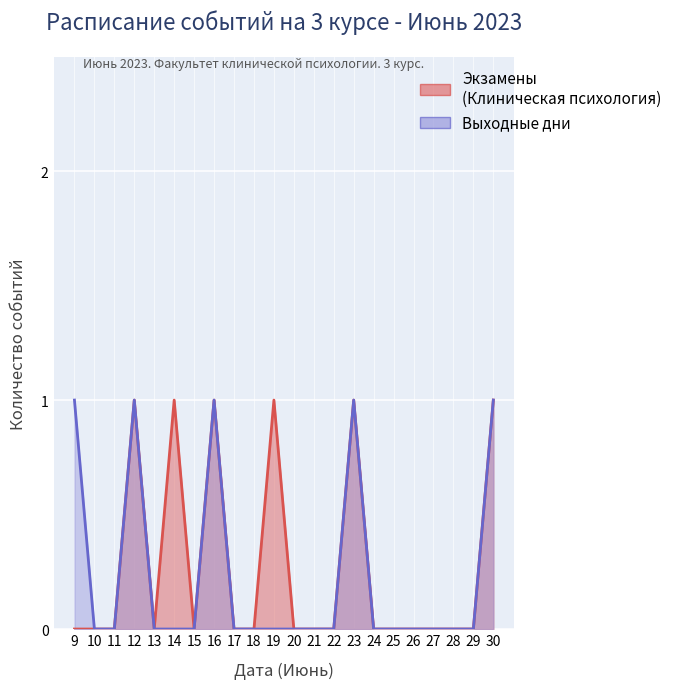

At which category does Выходные дни reach its first local peak?

12